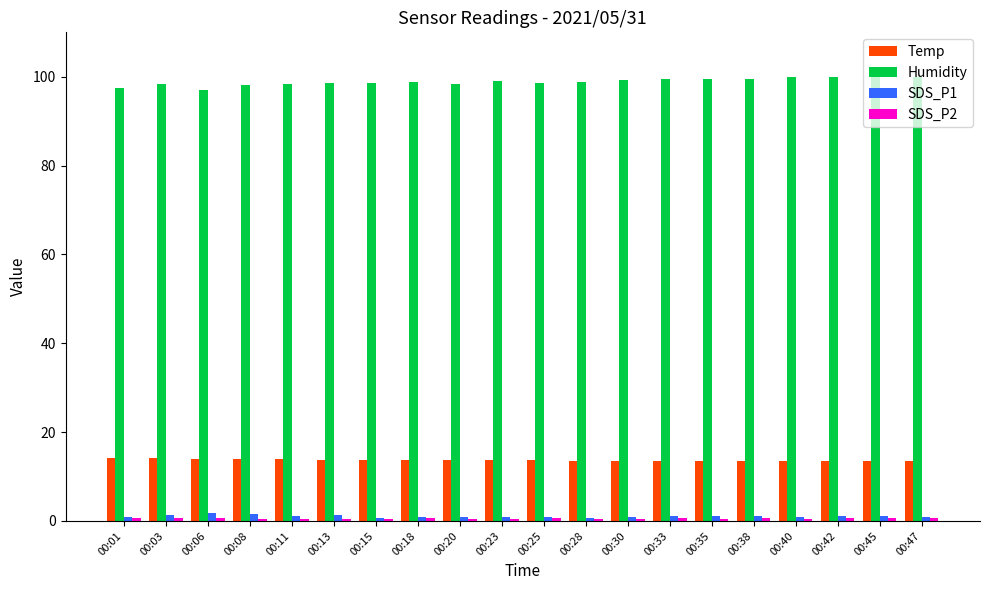

What is the total value across all series at 00:42?

115.0